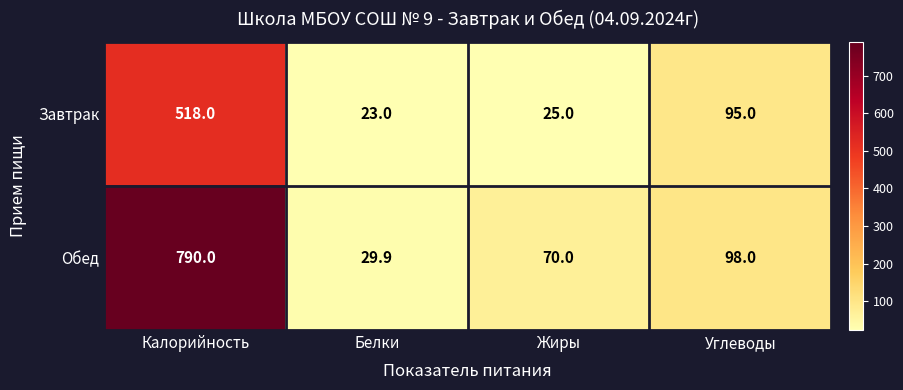

The Обед series shows 29.9 at Белки. True or false?

True